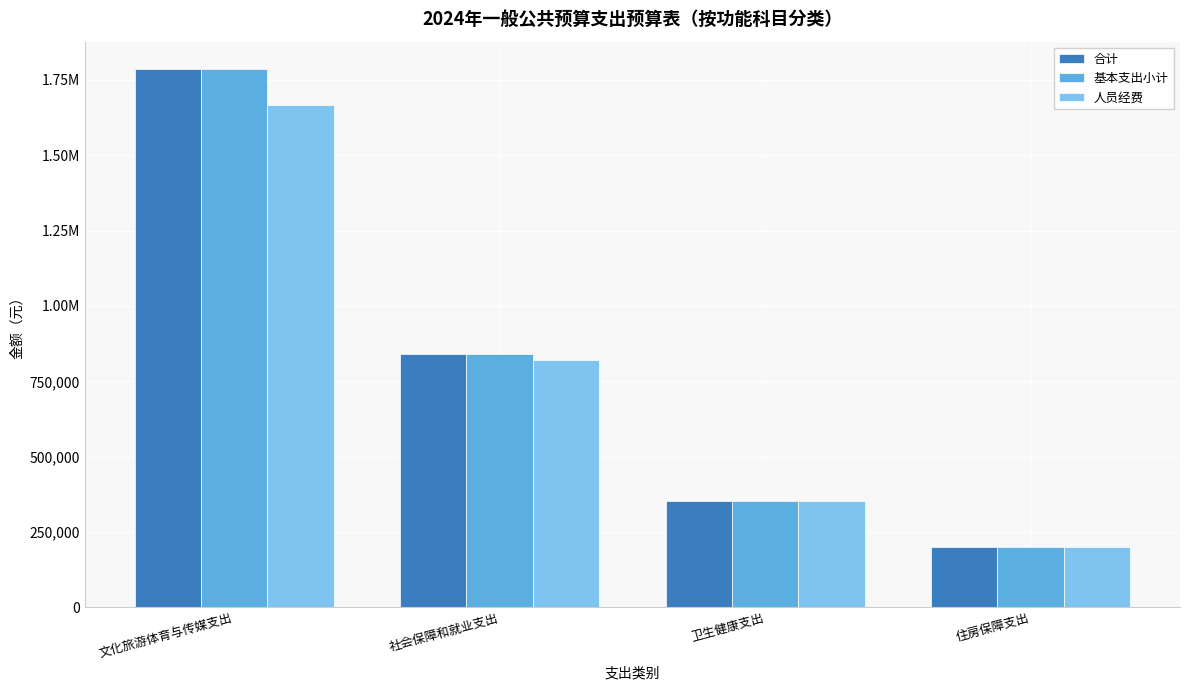

Does the chart contain any negative values?

No